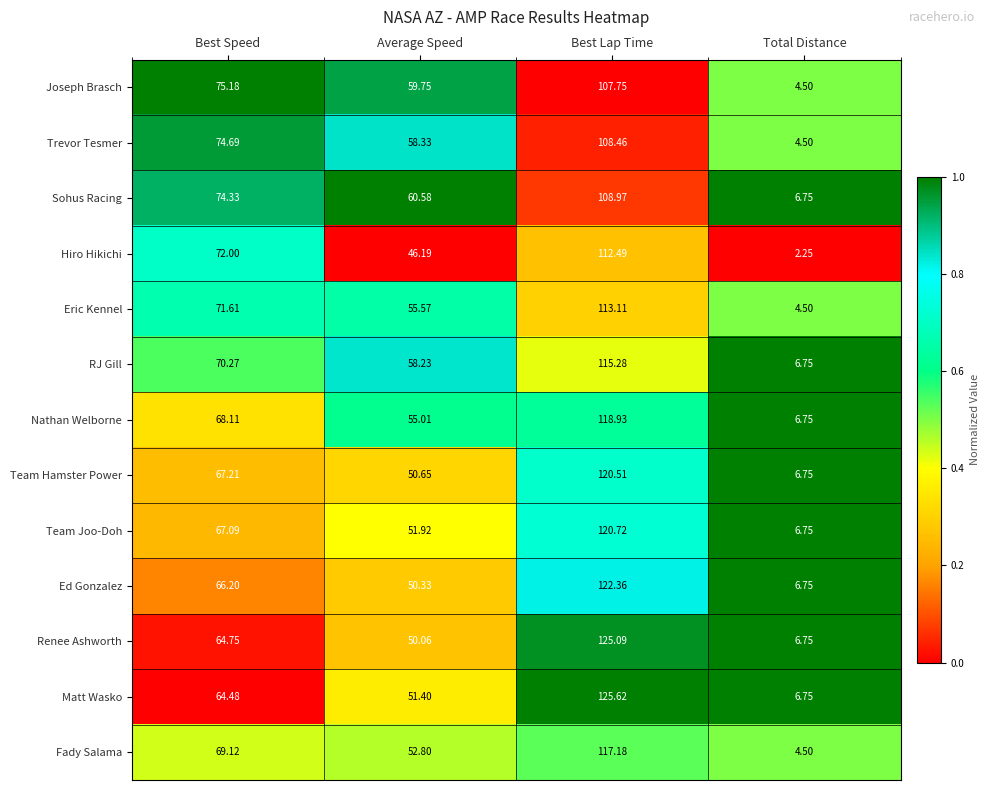

At Average Speed, list the series in order from largest to smallest.

Sohus Racing, Joseph Brasch, Trevor Tesmer, RJ Gill, Eric Kennel, Nathan Welborne, Fady Salama, Team Joo-Doh, Matt Wasko, Team Hamster Power, Ed Gonzalez, Renee Ashworth, Hiro Hikichi